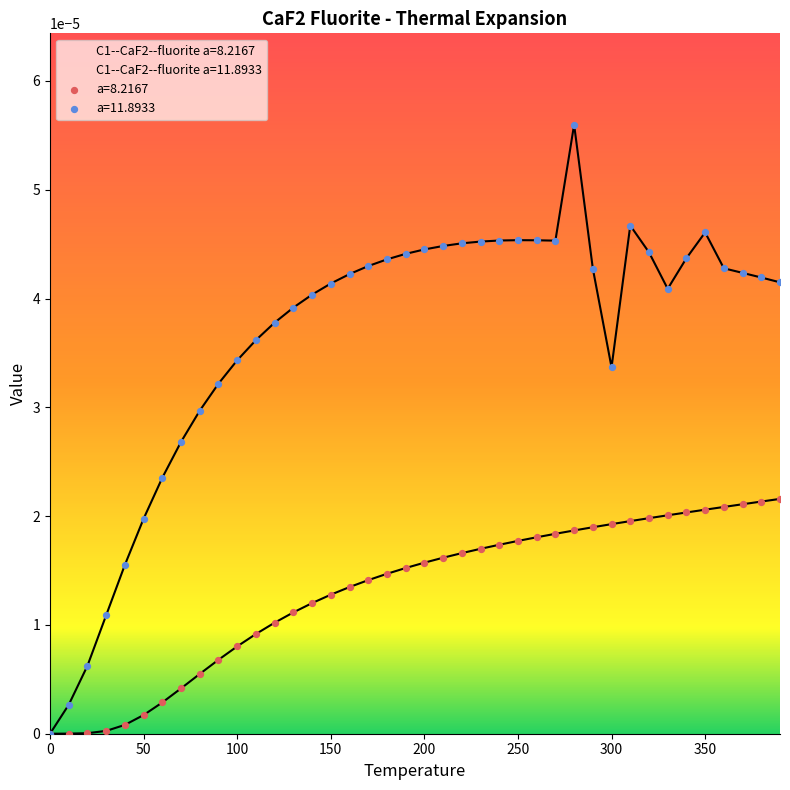

Which series has the largest total across all categories?

C1--CaF2--fluorite a=11.8933